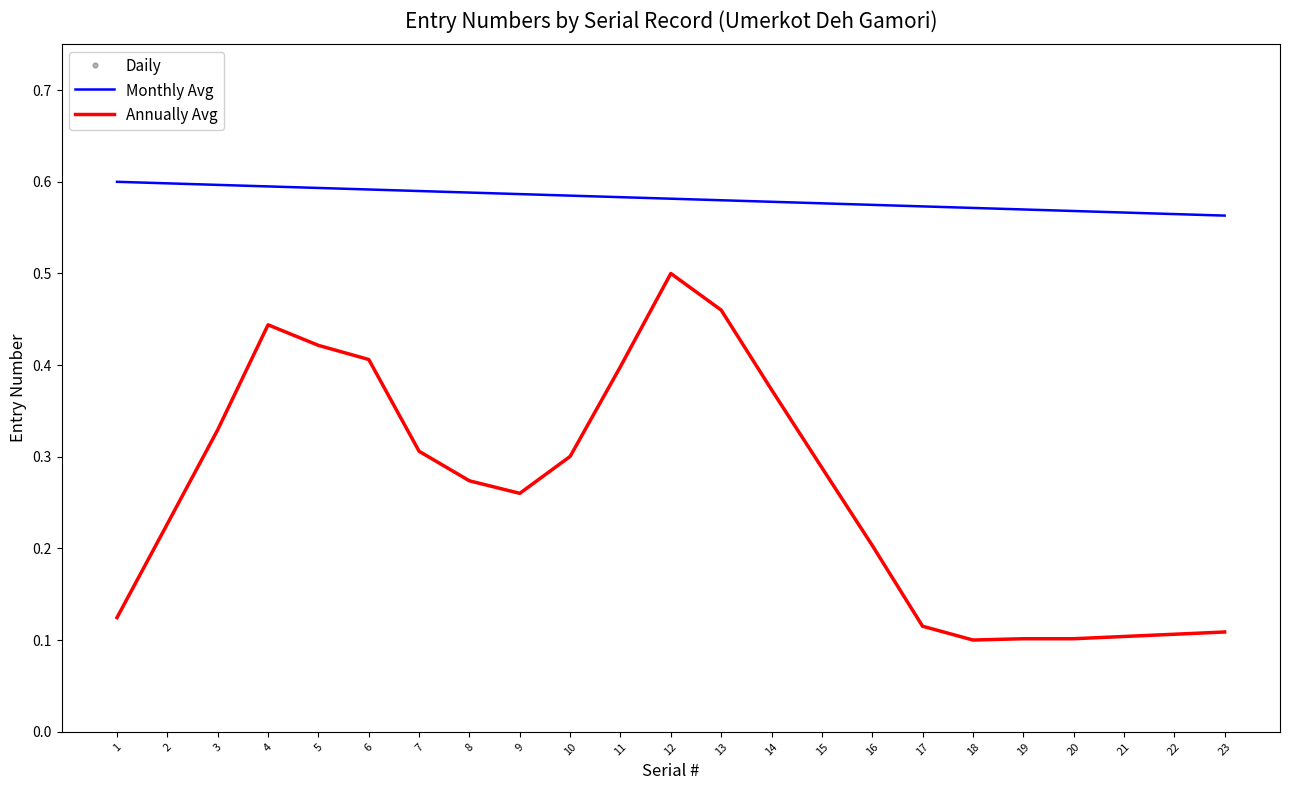

Which series contains the lowest Y value?

Annually Avg